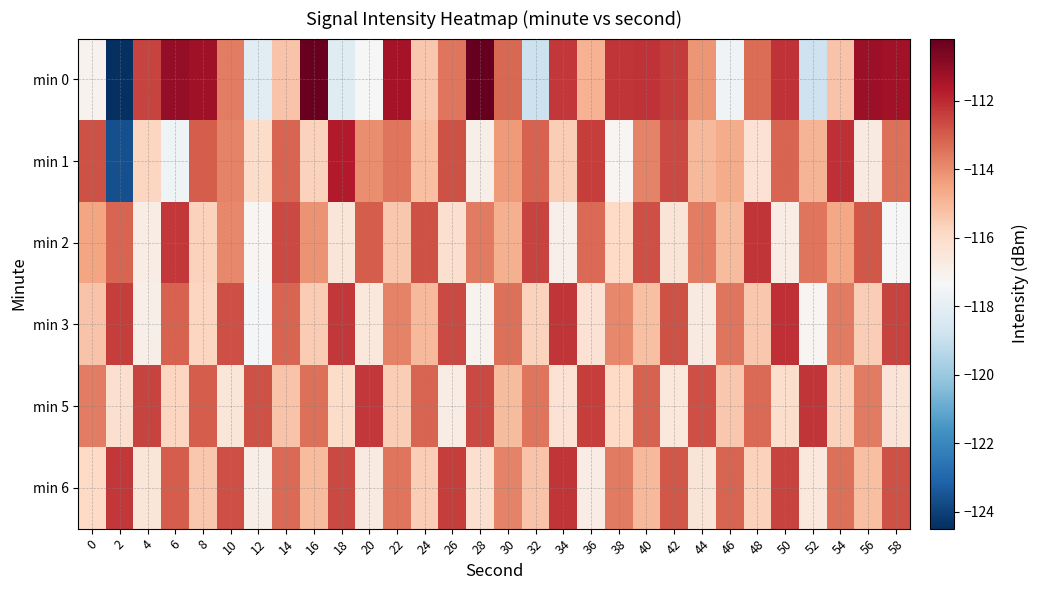

Reading left to right, list all the values displayed in this chart.

min 0: 0=-117.1	2=-124.5	4=-112.5	6=-111.1	8=-111.3	10=-113.7	12=-118.2	14=-115.3	16=-110.3	18=-118.2	20=-117.3	22=-111.4	24=-115.4	26=-113.5	28=-110.2	30=-113.2	32=-118.9	34=-112.3	36=-114.9	38=-112.2	40=-112.1	42=-112.3	44=-114.2	46=-117.6	48=-113.3	50=-112.2	52=-118.8	54=-115.3	56=-111.2	58=-111.3
min 1: 0=-112.8	2=-123.6	4=-115.8	6=-117.6	8=-113.0	10=-113.8	12=-116.0	14=-113.2	16=-115.7	18=-111.7	20=-114.0	22=-113.5	24=-115.2	26=-112.8	28=-116.9	30=-114.3	32=-113.1	34=-115.6	36=-112.4	38=-117.2	40=-113.8	42=-112.6	44=-115.0	46=-114.7	48=-116.3	50=-113.2	52=-114.9	54=-112.1	56=-116.7	58=-113.4
min 2: 0=-114.5	2=-113.2	4=-116.8	6=-112.3	8=-115.7	10=-113.9	12=-117.2	14=-112.6	16=-114.1	18=-116.5	20=-113.0	22=-115.4	24=-112.8	26=-116.2	28=-113.6	30=-114.8	32=-112.5	34=-117.0	36=-113.3	38=-115.9	40=-112.7	42=-116.4	44=-113.7	46=-115.1	48=-112.2	50=-116.8	52=-113.5	54=-114.6	56=-112.9	58=-117.3
min 3: 0=-115.3	2=-112.4	4=-116.9	6=-113.1	8=-115.8	10=-112.7	12=-117.4	14=-113.2	16=-115.5	18=-112.3	20=-116.6	22=-113.8	24=-115.0	26=-112.6	28=-117.1	30=-113.4	32=-115.7	34=-112.2	36=-116.3	38=-113.9	40=-115.2	42=-112.8	44=-116.7	46=-113.5	48=-115.4	50=-112.1	52=-117.2	54=-113.6	56=-115.6	58=-112.5
min 5: 0=-113.7	2=-116.2	4=-112.5	6=-115.8	8=-113.0	10=-116.5	12=-112.8	14=-115.3	16=-113.4	18=-116.0	20=-112.3	22=-115.6	24=-113.2	26=-116.8	28=-112.6	30=-115.1	32=-113.5	34=-116.3	36=-112.4	38=-115.9	40=-113.1	42=-116.6	44=-112.7	46=-115.4	48=-113.3	50=-116.1	52=-112.2	54=-115.7	56=-113.6	58=-116.4
min 6: 0=-115.9	2=-112.3	4=-116.5	6=-113.0	8=-115.4	10=-112.7	12=-116.9	14=-113.3	16=-115.1	18=-112.6	20=-116.7	22=-113.5	24=-115.6	26=-112.4	28=-116.2	30=-113.8	32=-115.3	34=-112.2	36=-116.8	38=-113.6	40=-115.0	42=-112.9	44=-116.4	46=-113.2	48=-115.7	50=-112.5	52=-116.6	54=-113.4	56=-115.2	58=-112.8